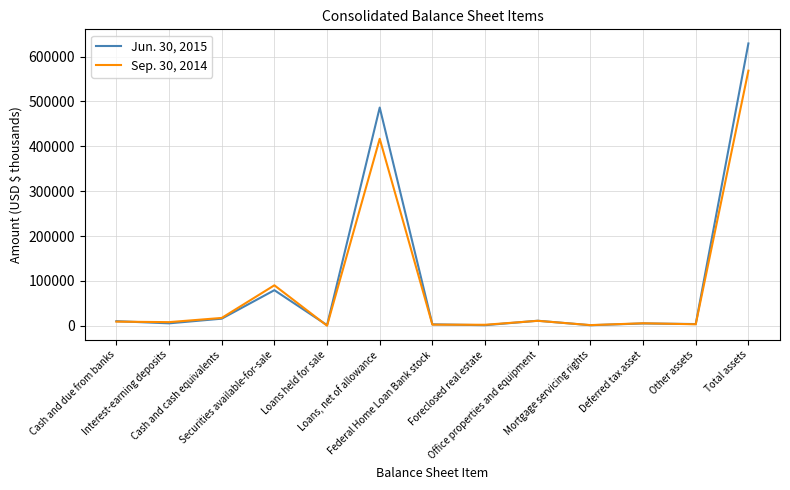

What are all the series names shown in the legend?

Jun. 30, 2015, Sep. 30, 2014